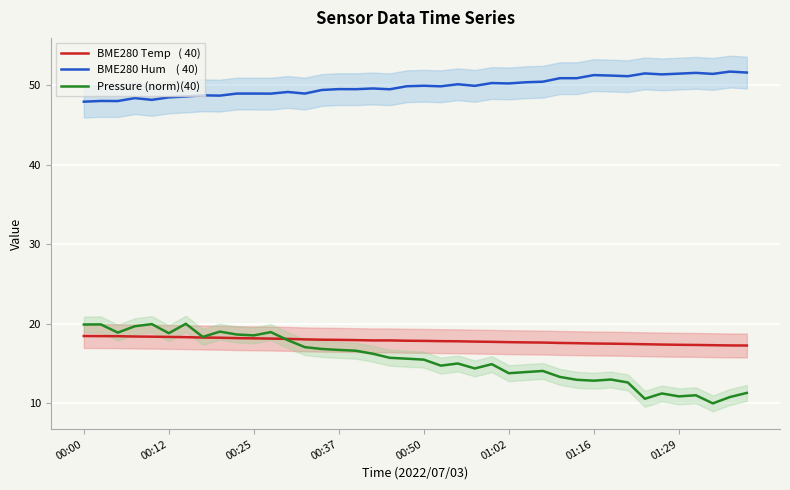

Where is BME280 Temp   ( 40) nearest to the value 17?

39